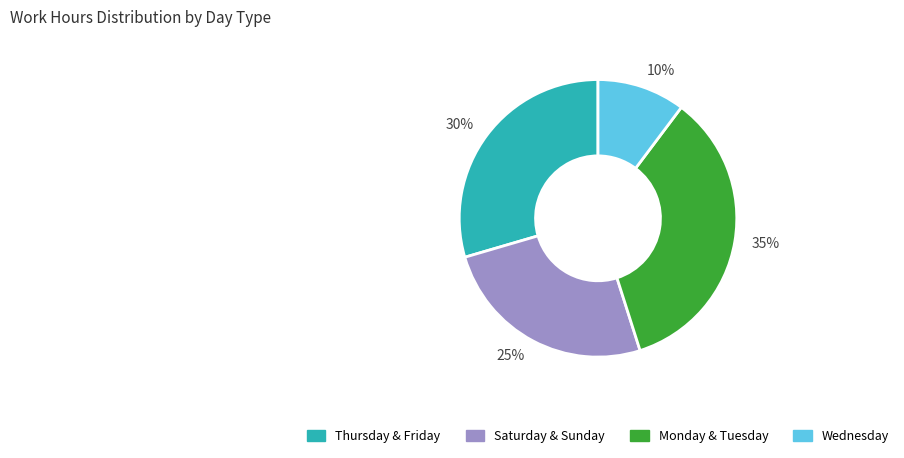

What percentage is the 35% slice, to the nearest percent?

35%